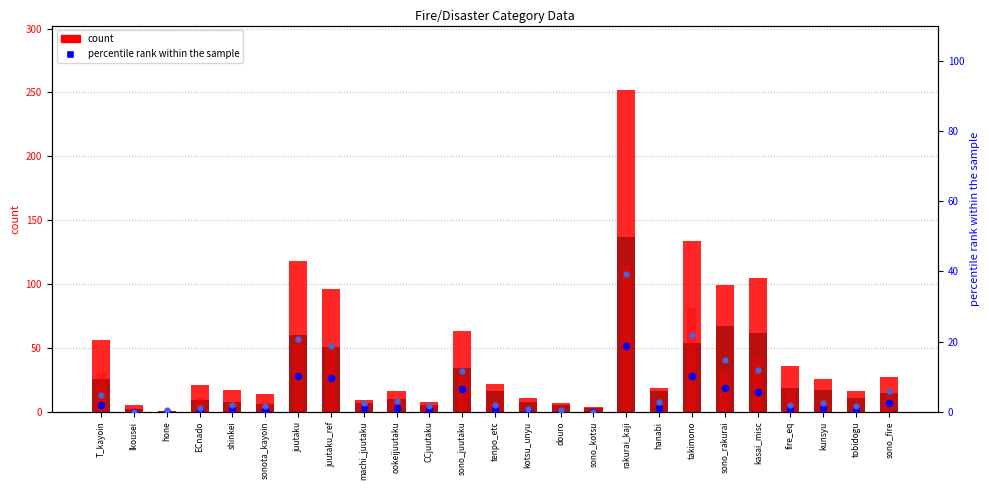

Which series contains the highest Y value?

col_1 (total)